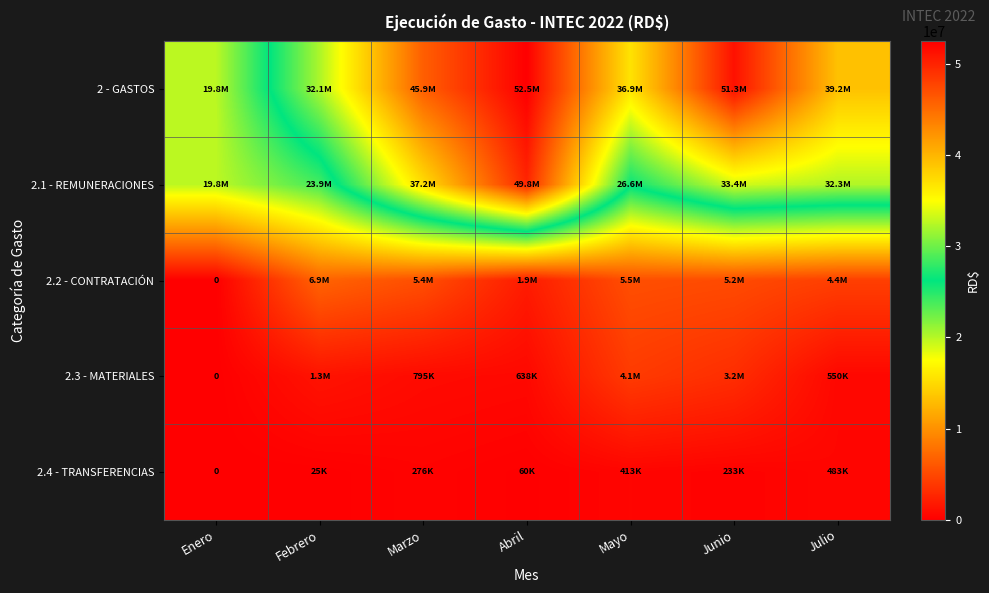

How many series are shown in this chart?

5